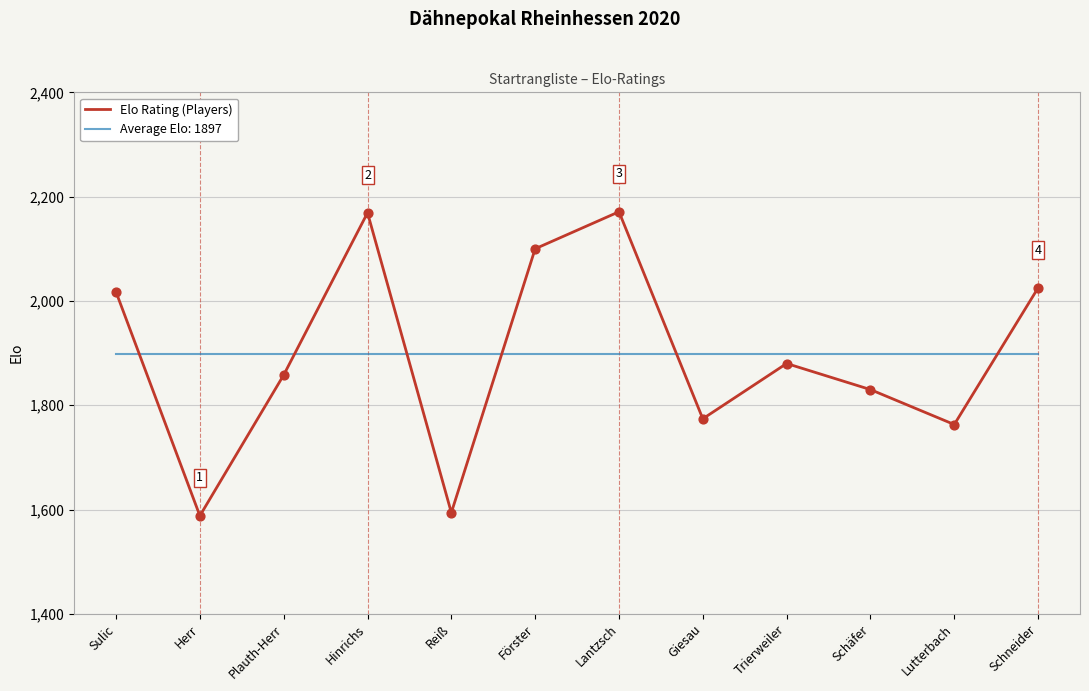

Which series changed the most between Hinrichs and Lutterbach?

Elo Rating (Players)